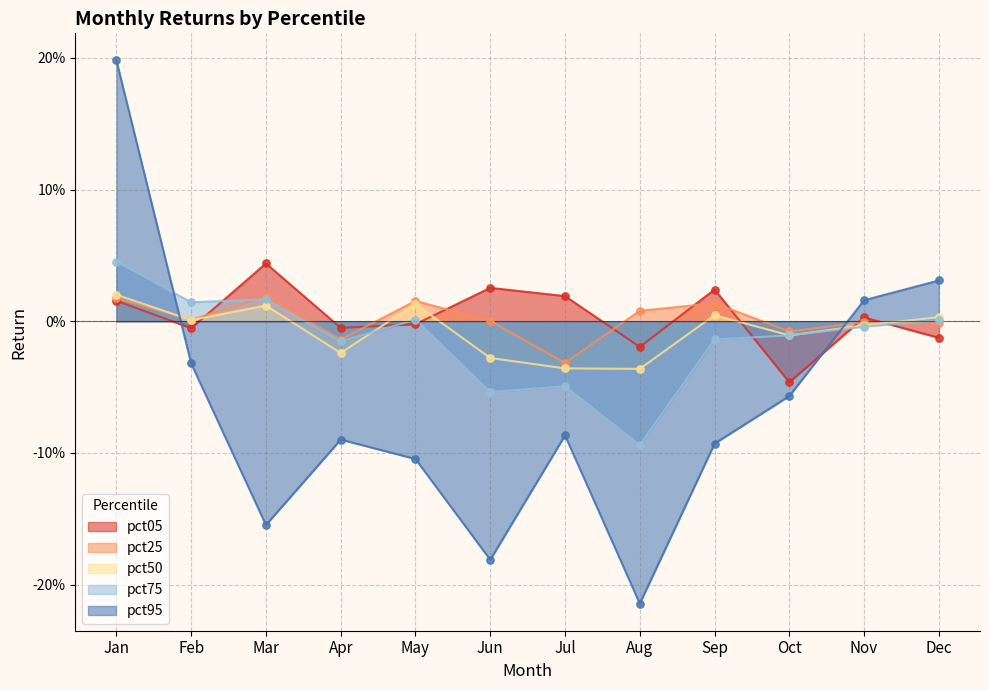

Is the value of pct25 at Nov greater than the value of pct75 at Oct?

Yes